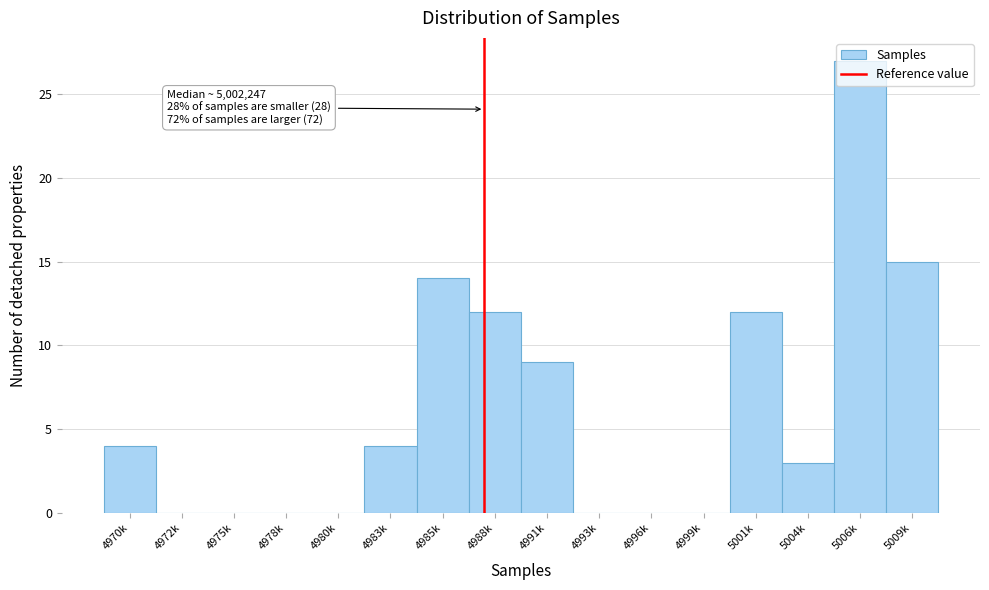

Read the value at 4991k.

9